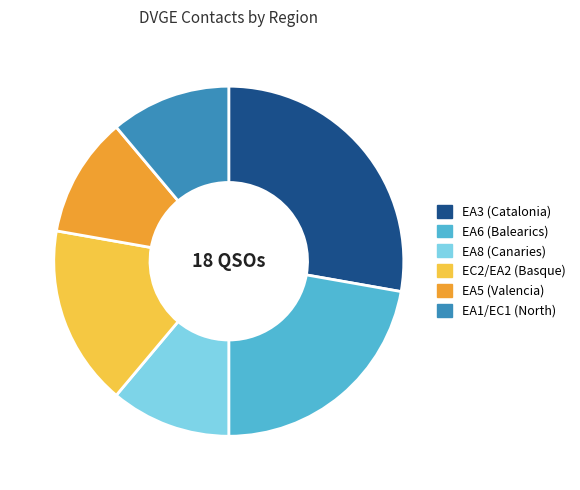

Do EA3 (Catalonia) and EC2/EA2 (Basque) together represent more than half of the pie?

No